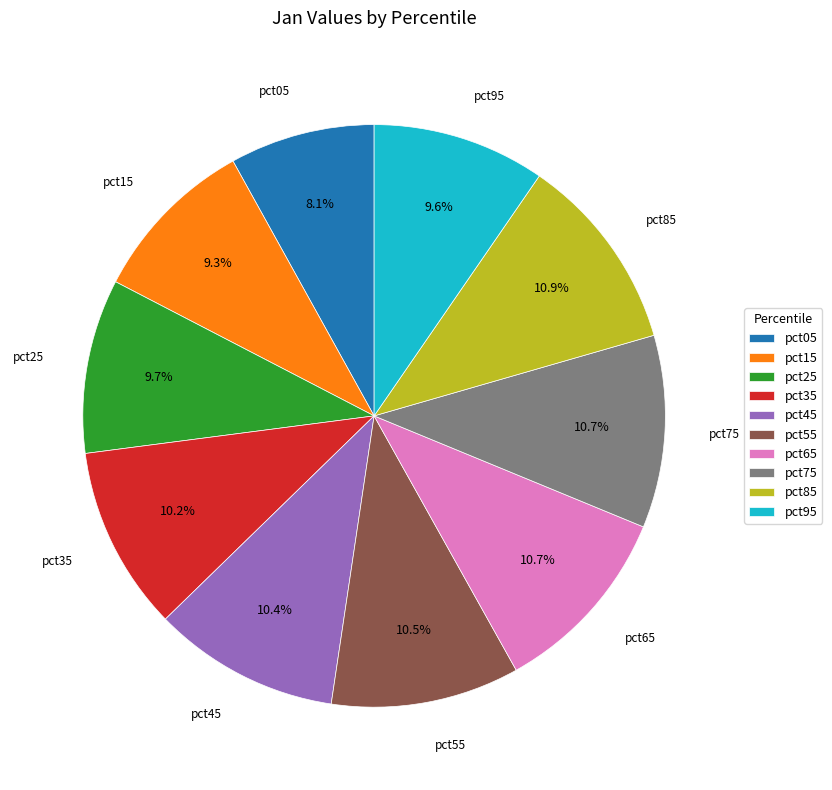

How many slices are in this pie chart?

10